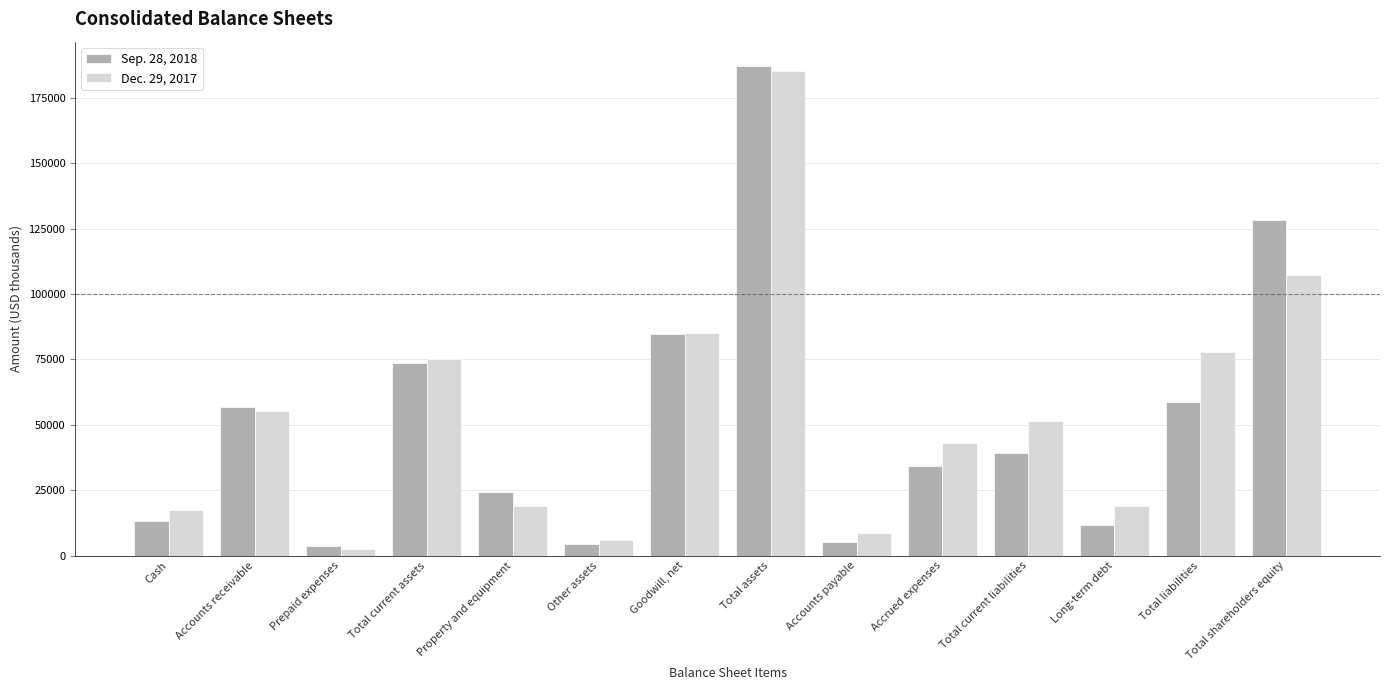

Where does the Sep. 28, 2018 series first go above 39184?

Accounts receivable